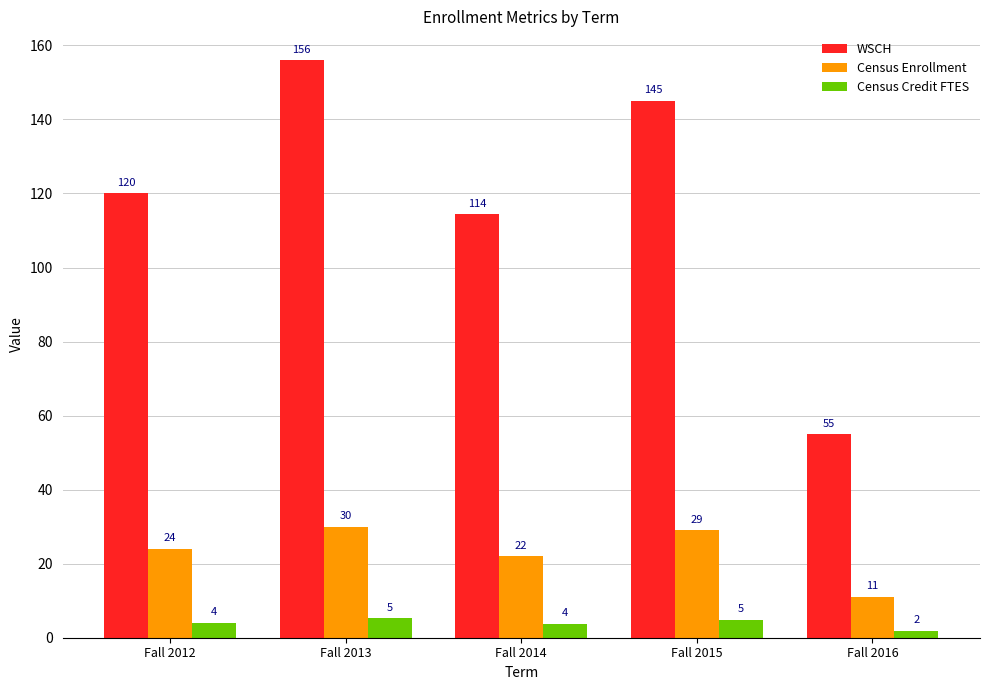

How many bars are there in each group?

3